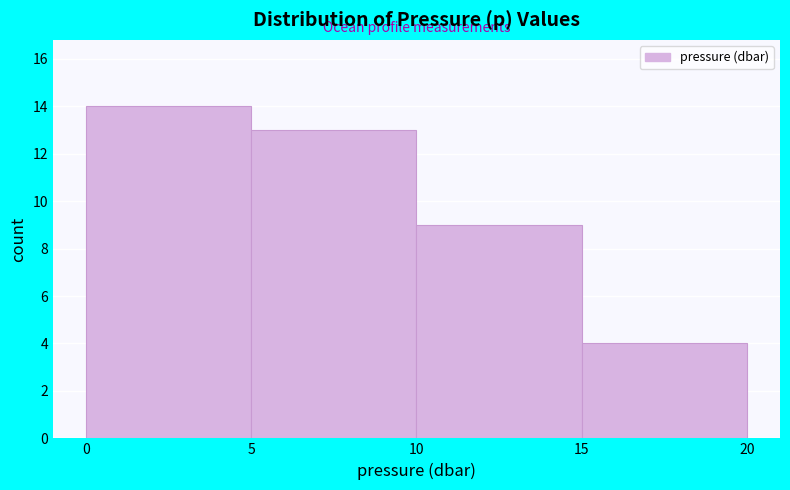

Reading left to right, transcribe this chart: for each bar, give the range it covers on the x-axis and its height. The values are not printed on the chart, so give them approximately, as read against the axis.

0 to 5: 14
5 to 10: 13
10 to 15: 9
15 to 20: 4